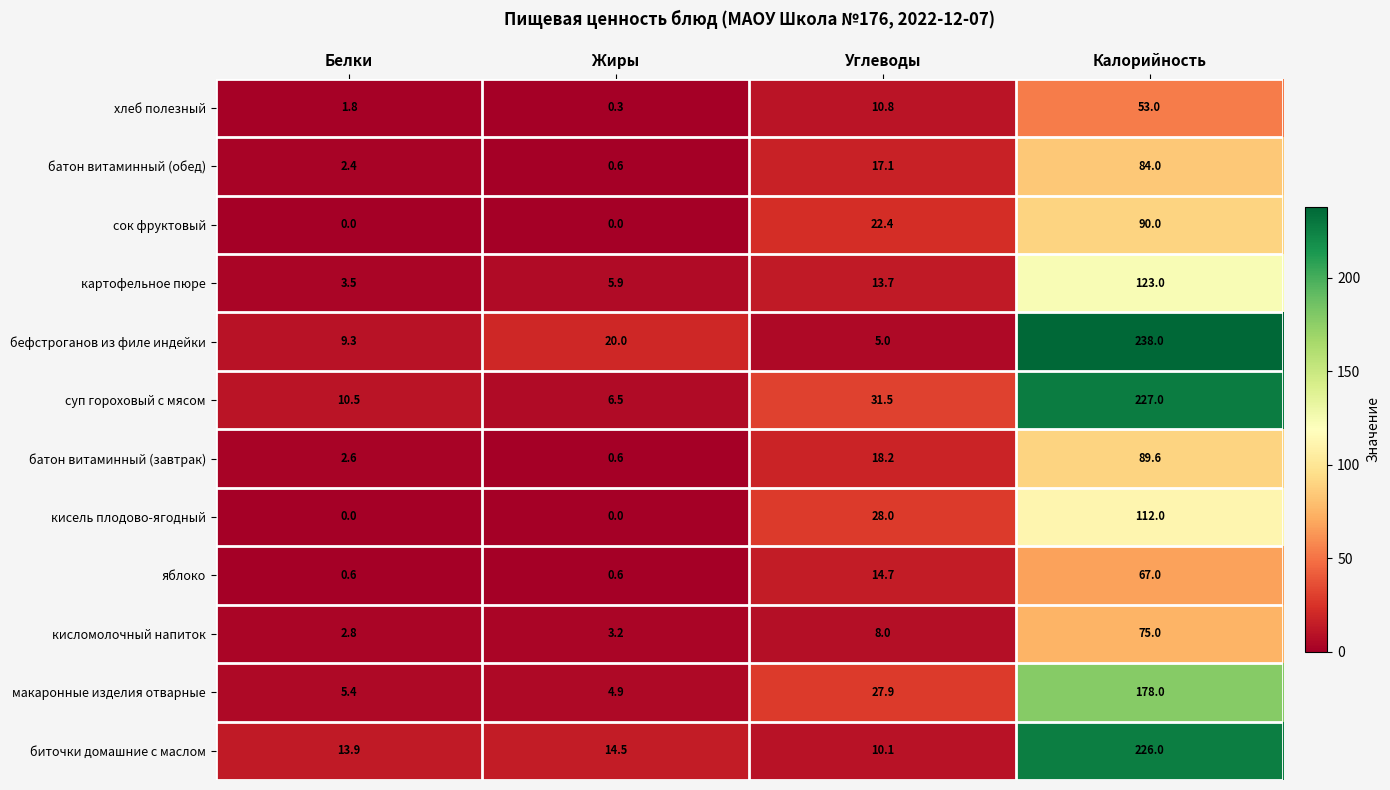

What is the sum of all биточки домашние с маслом values?

264.5